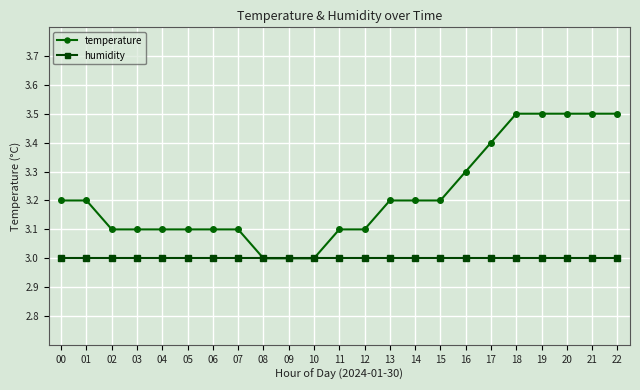

At 20, list the series in order from smallest to largest.

humidity, temperature